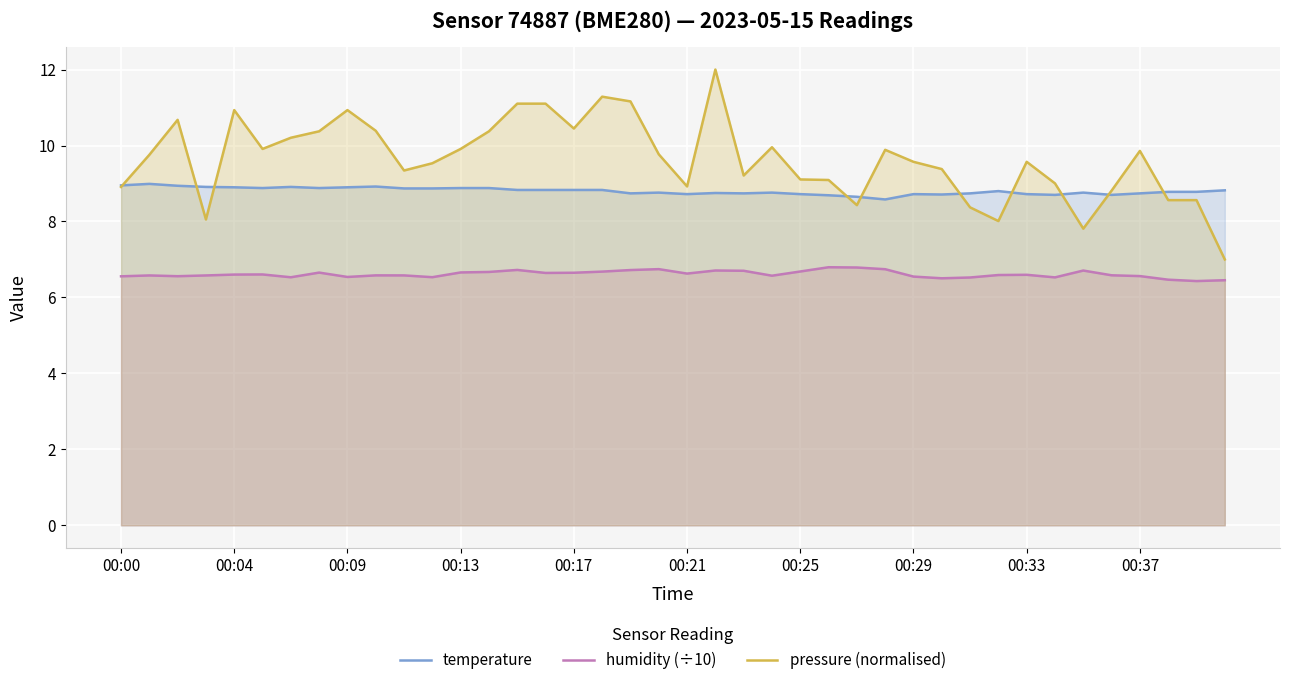

What is the approximate value of pressure (normalised) at 26?

8.4